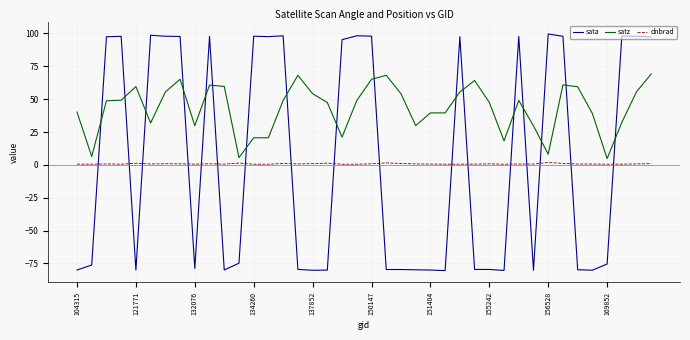

Which series has the largest range (max minus min)?

sata